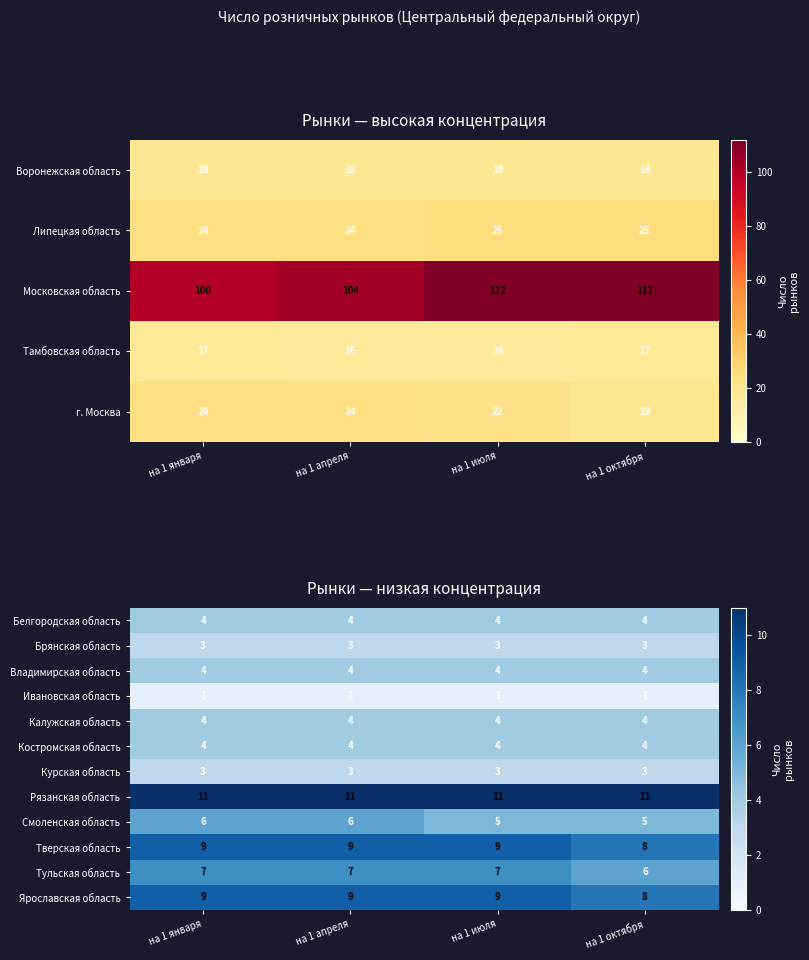

The value of Тульская область at на 1 октября is 3. True or false?

False